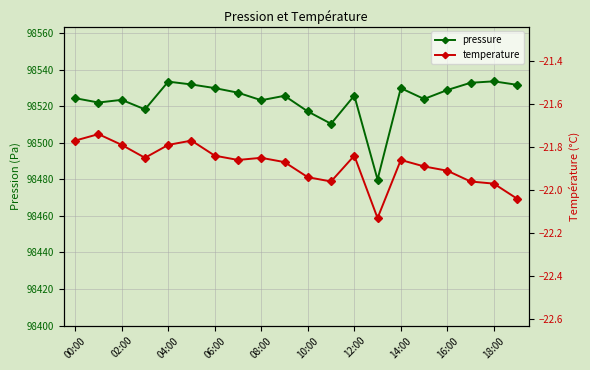

What is the sum of the temperature values at 15 and 14:00?

-43.8